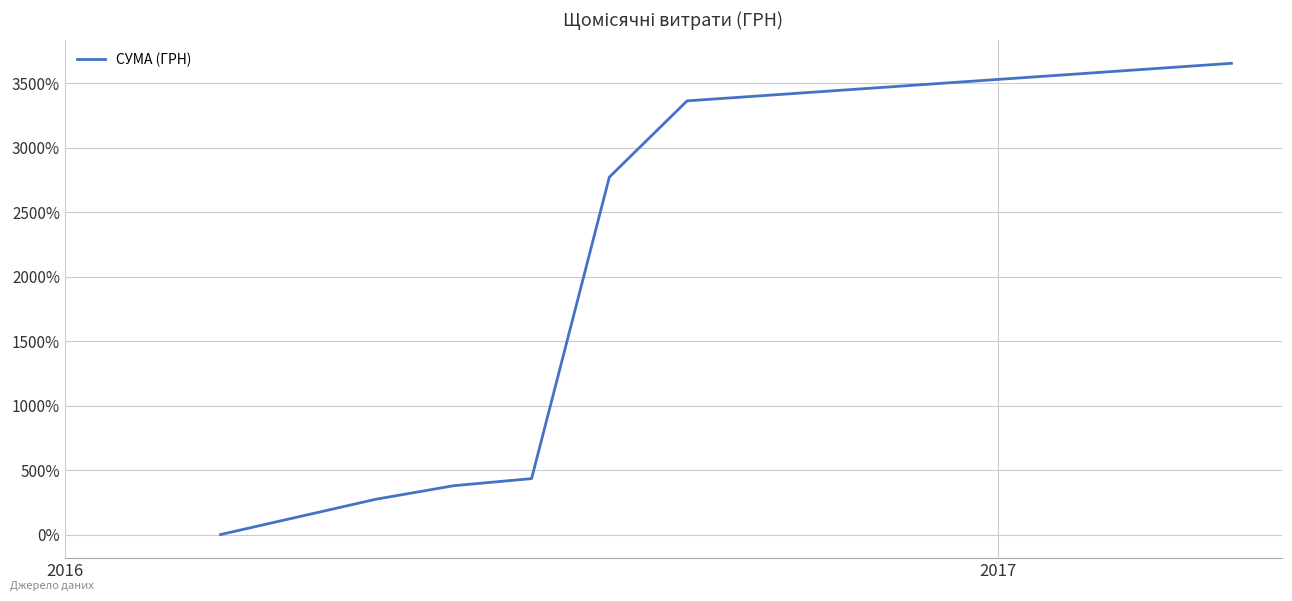

What is the maximum value shown in the chart?

3654.2